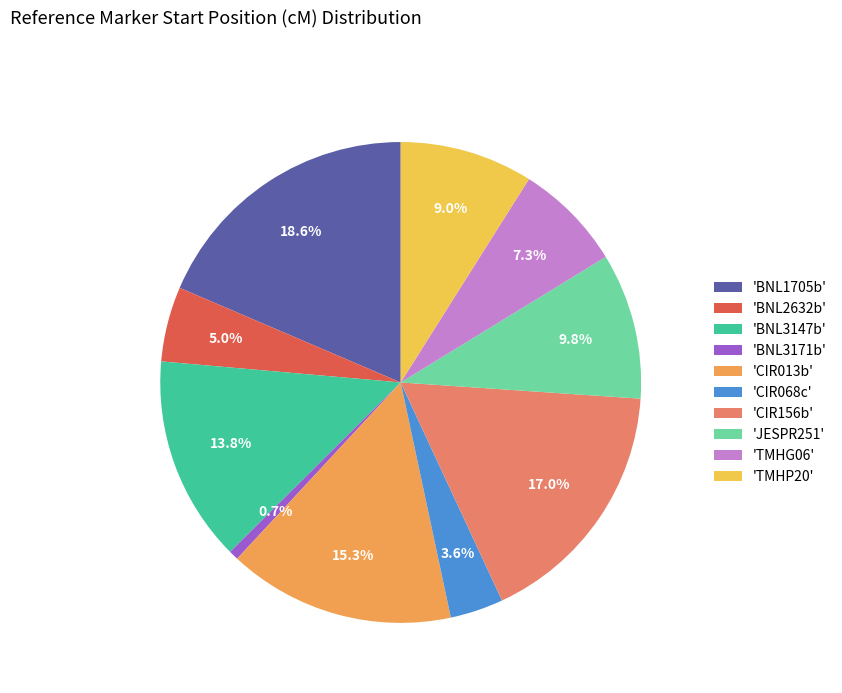

Is the sum of 'CIR013b' and 'BNL1705b' greater than half?

No